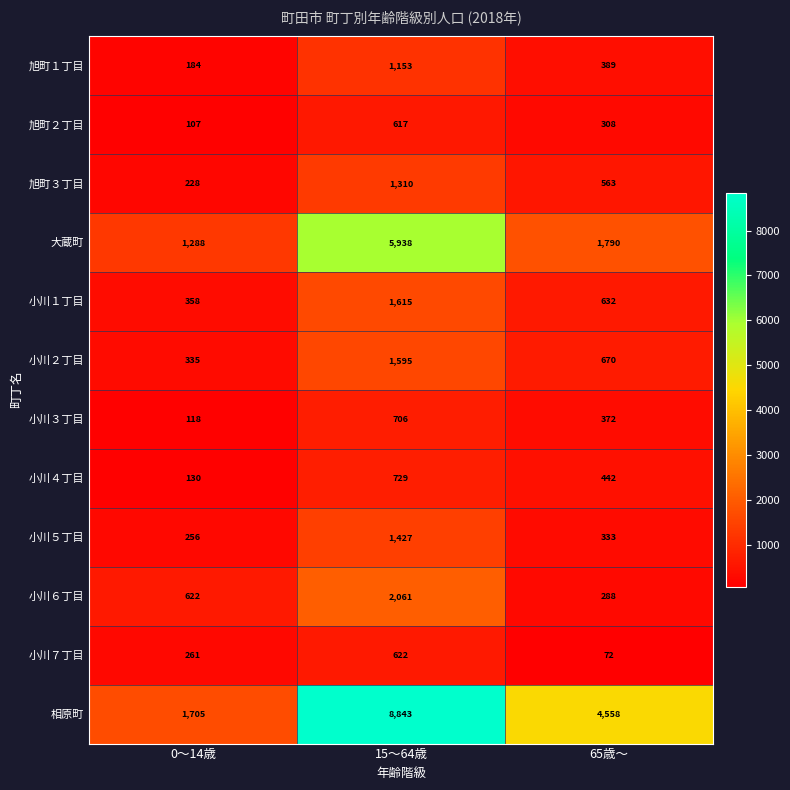

What is the sum of all 小川５丁目 values?

2016